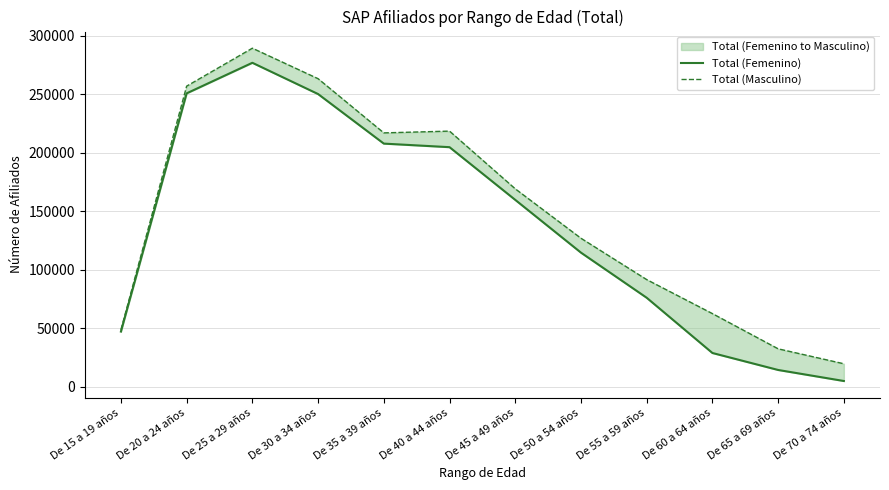

At which label does Total (Masculino) first exceed 169198?

De 20 a 24 años